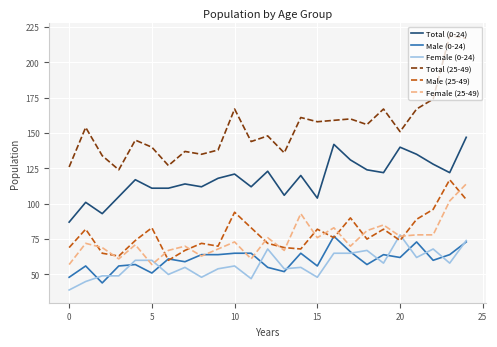

What are all the series names shown in the legend?

Total (0-24), Male (0-24), Female (0-24), Total (25-49), Male (25-49), Female (25-49)